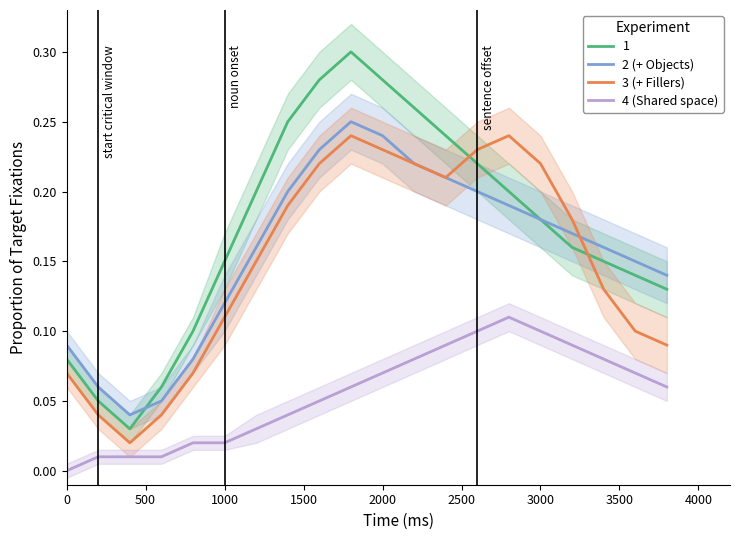

True or false: 4 (Shared space) has more than 0 interior local peaks.

True